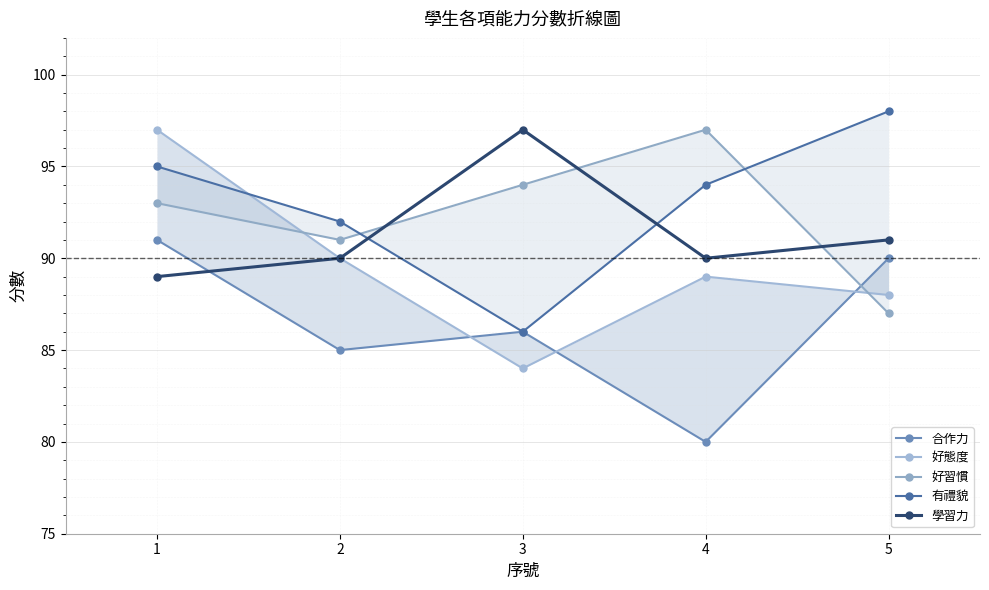

Reading left to right, list all the values displayed in this chart.

合作力: 91	85	86	80	90
好態度: 97	90	84	89	88
好習慣: 93	91	94	97	87
有禮貌: 95	92	86	94	98
學習力: 89	90	97	90	91